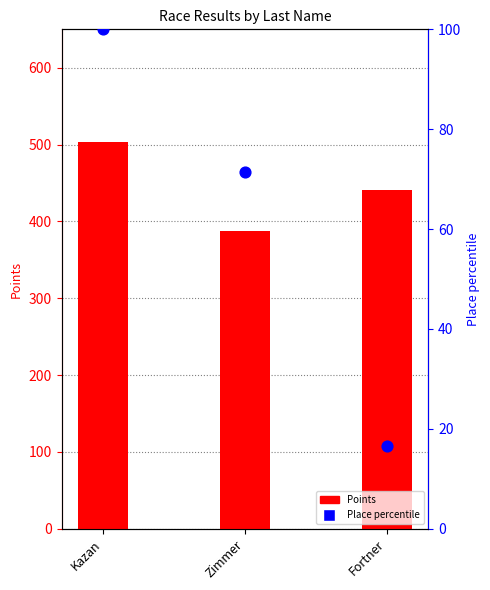

What are all the series names shown in the legend?

Points, Place percentile